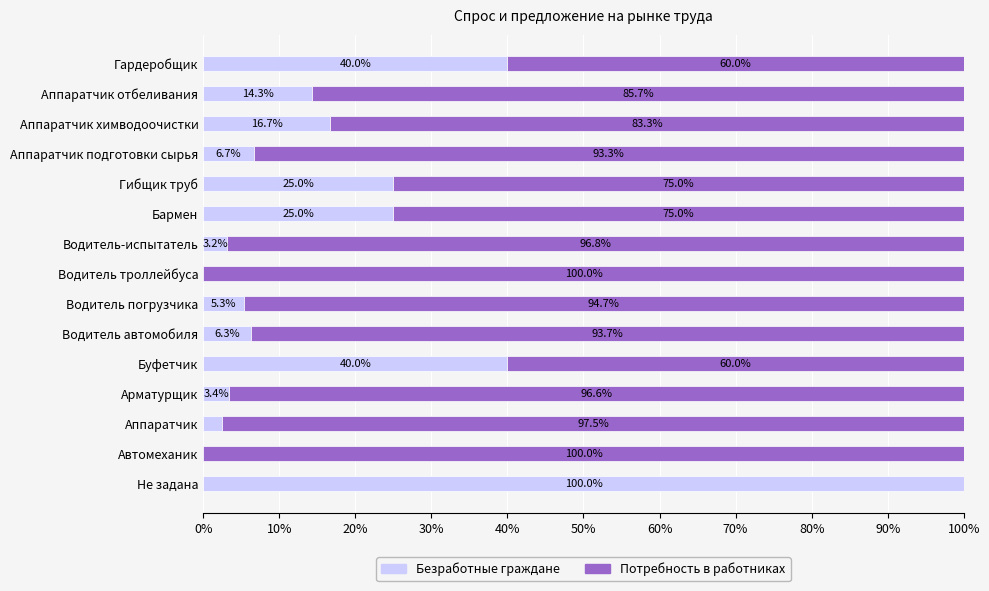

What is the sum of the Безработные граждане values at Гардеробщик and Водитель погрузчика?

45.3